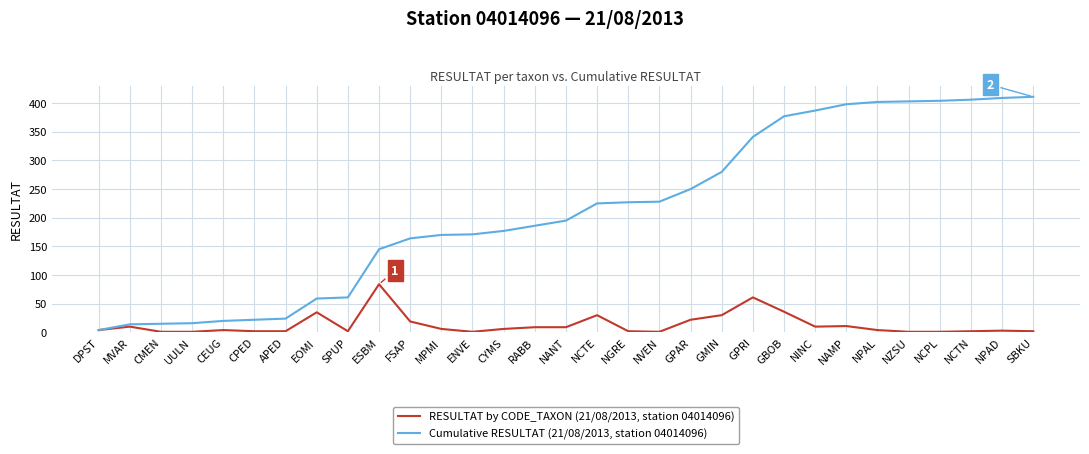

What is the sum of all RESULTAT by CODE_TAXON (21/08/2013, station 04014096) values?

411